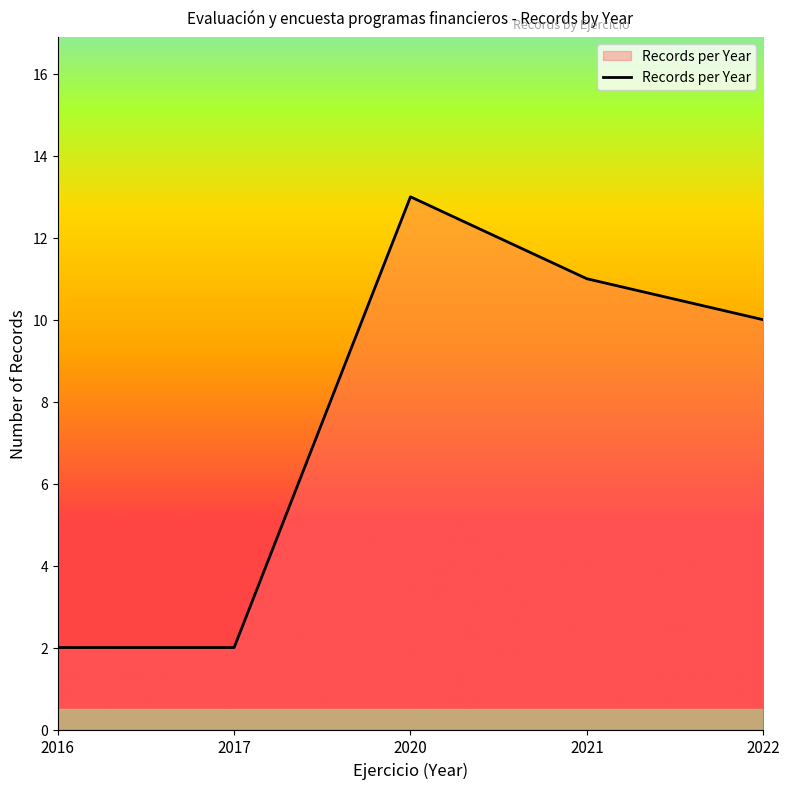

Where does the data first go above 10?

2020